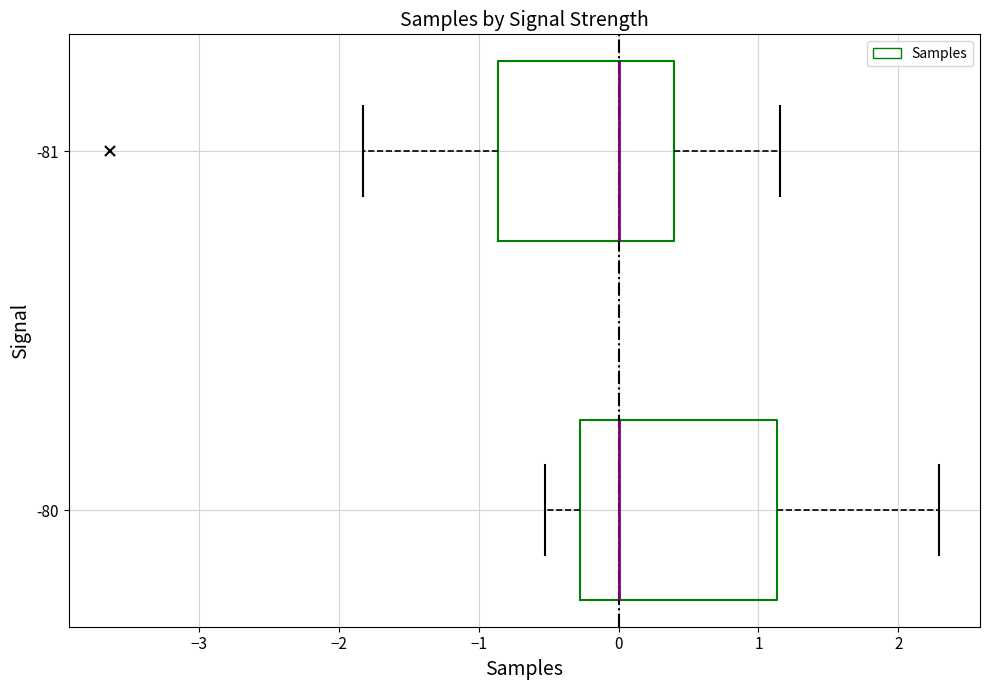

Reading bottom to top, transcribe this box plot: for each box, give where its median line is, the range the box spans, and where its two whiskers end, as read against the x-axis. The values are not printed on the chart, so give them approximately, as read against the axis.

-80: median 0.0, box -0.3 to 1.1, whiskers -0.5 to 2.3
-81: median 0.0, box -0.9 to 0.4, whiskers -1.8 to 1.2